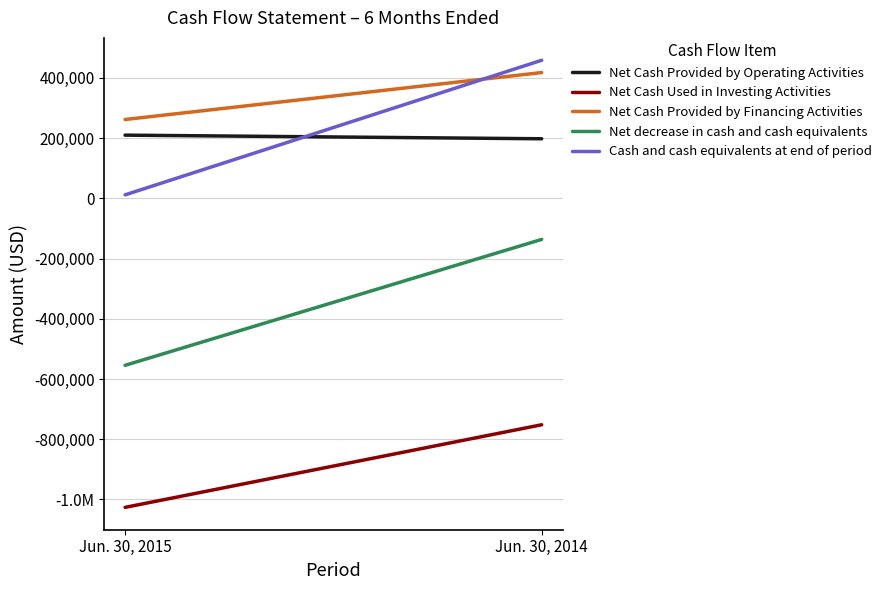

Count the number of data series in this chart.

5